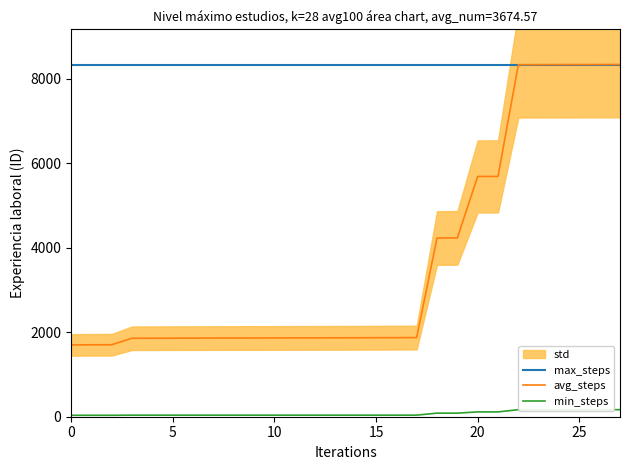

True or false: min_steps and avg_steps intersect in this chart.

False